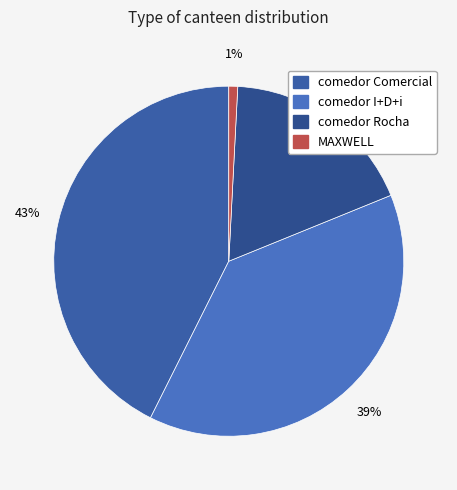

To the nearest percent, what is the average slice percentage?

25%